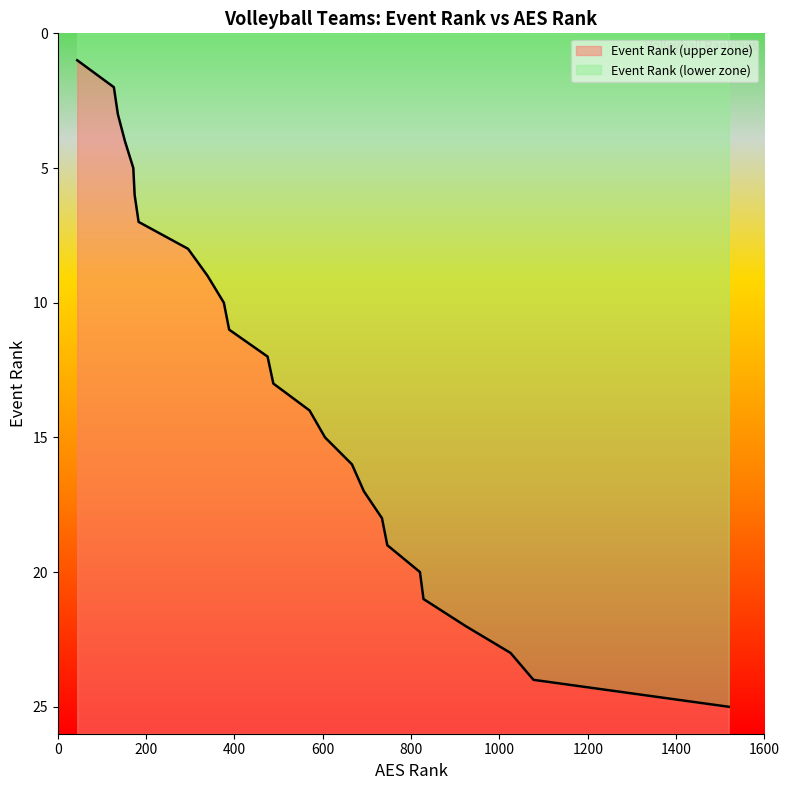

Reading left to right, extract all data points from this chart.

1	2	3	4	5	6	7	8	9	10	11	12	13	14	15	16	17	18	19	20	21	22	23	24	25